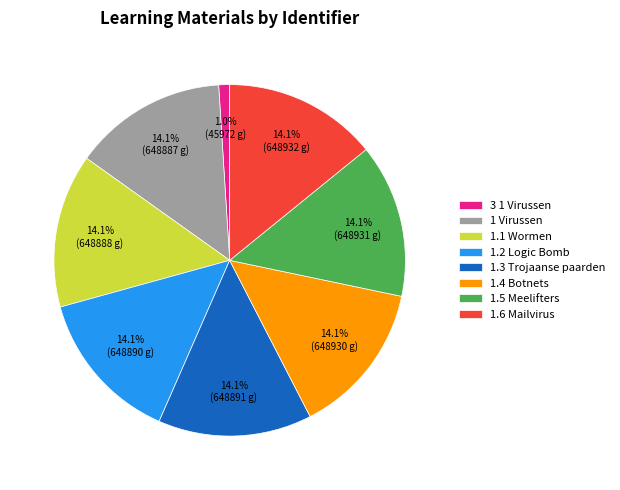

To the nearest percent, what is the average slice percentage?

12%